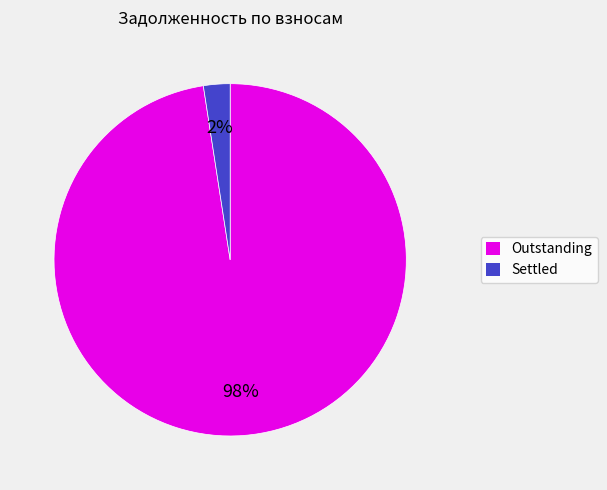

Is there a majority slice in this chart?

Yes